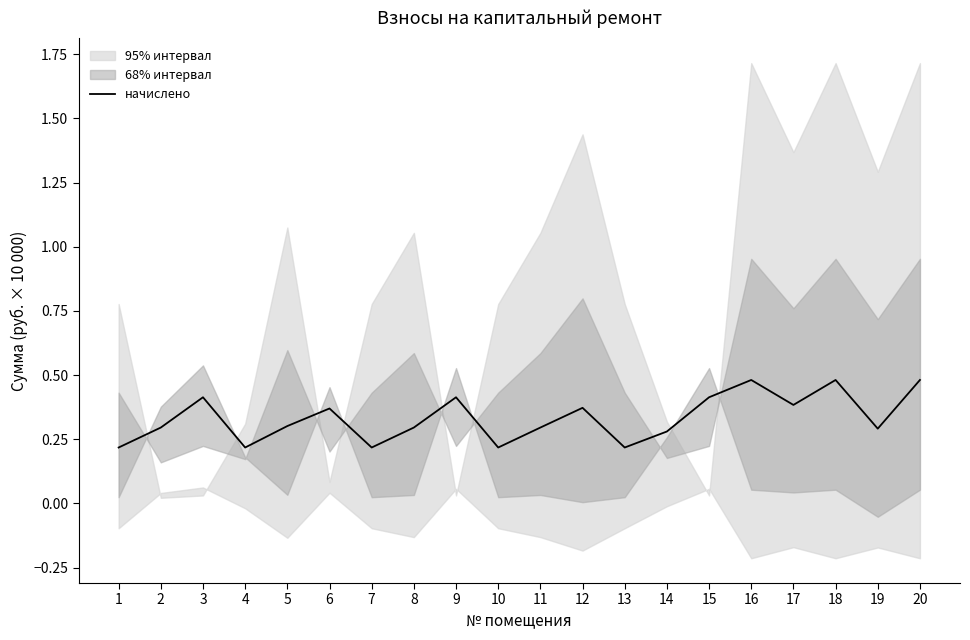

Is it true that the value at 8 is 0.3?

True